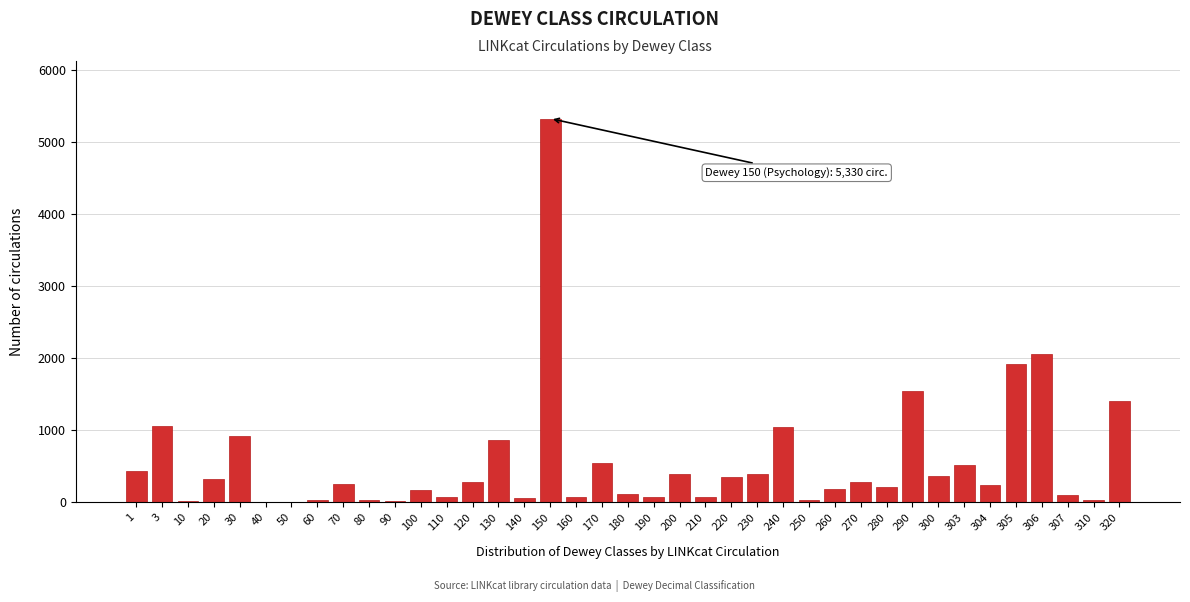

What is the greatest value displayed?

5330